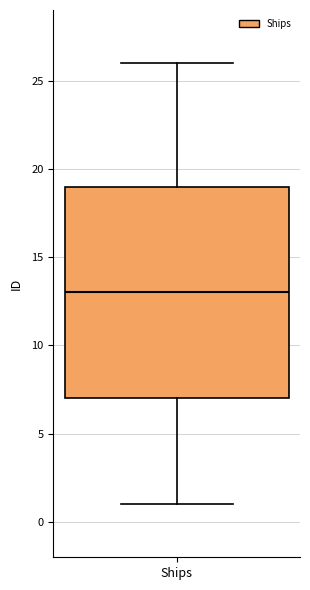

Where does the lower whisker of the box for Ships end on the y-axis? The values are not printed on the chart, so give them approximately, as read against the axis.

1